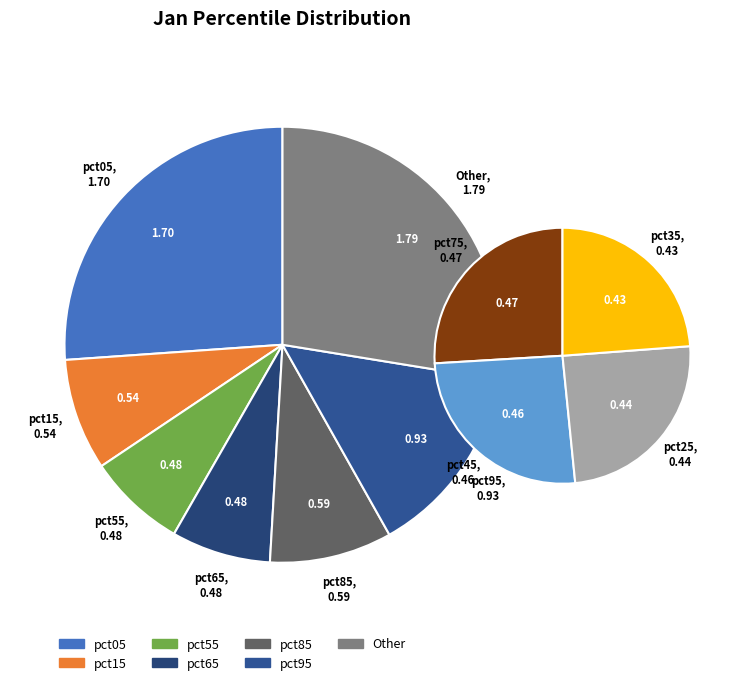

To the nearest percent, what is the difference between the largest and smallest slice percentages?

20%